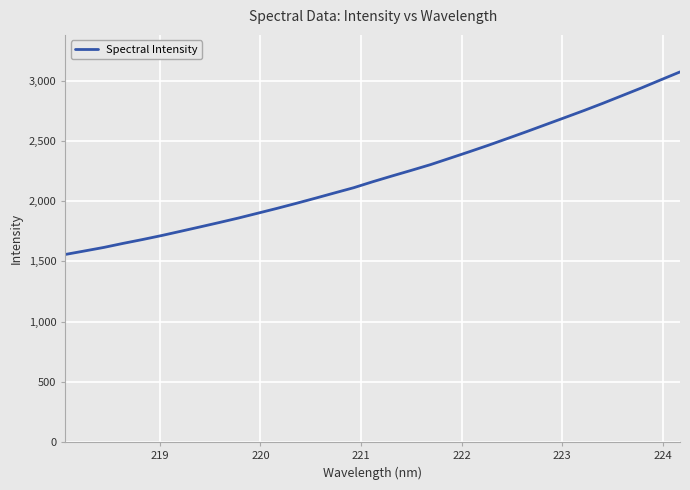

What is the greatest value displayed?

3073.1